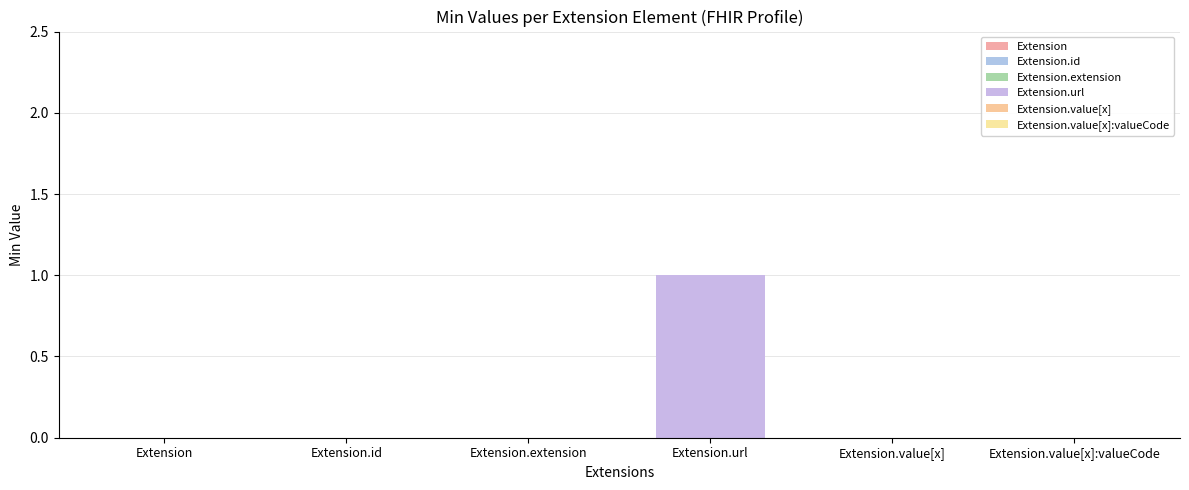

What is the label of the 3rd bar from the left?

Extension.extension